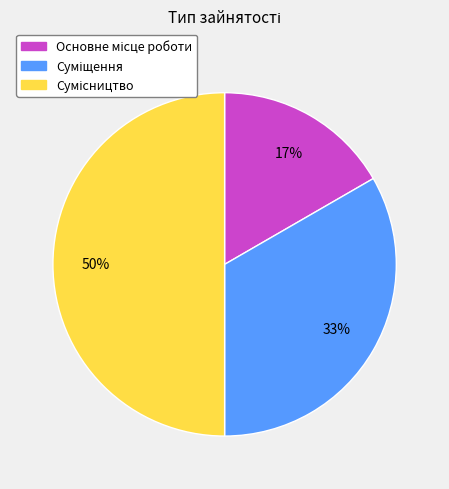

To the nearest percent, what is the average slice percentage?

33%